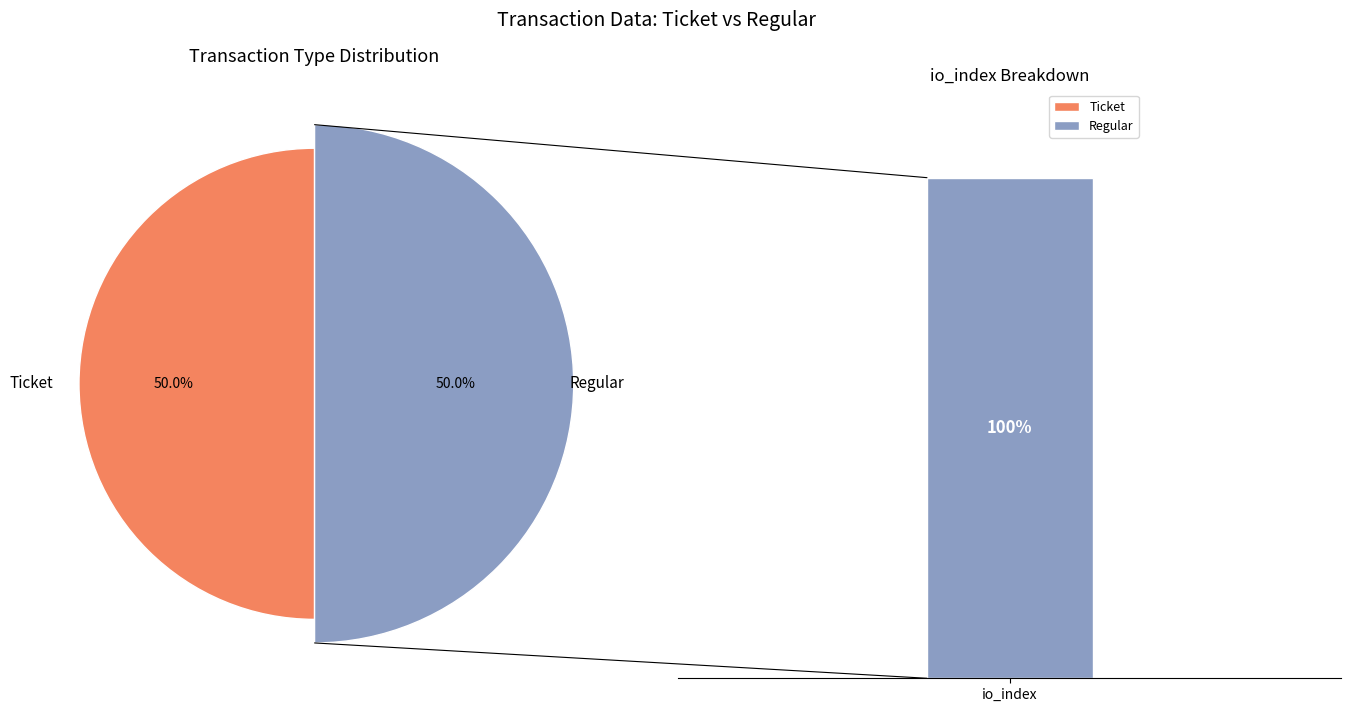

Is it true that Regular is 99% of the pie?

False